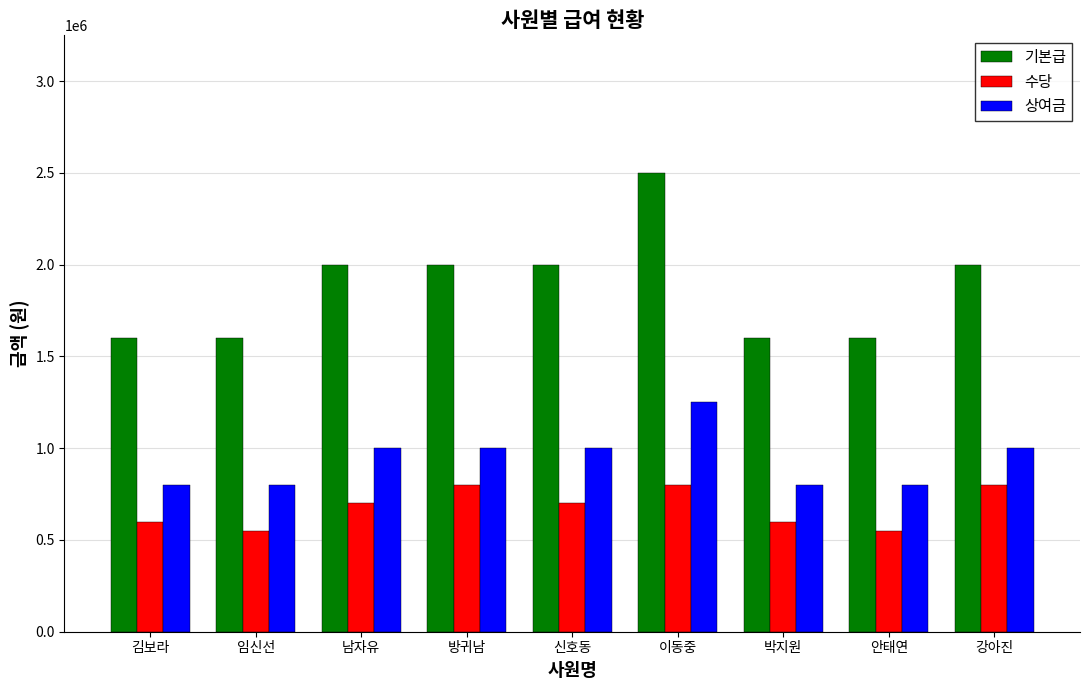

Reading left to right, list all the values displayed in this chart.

기본급: 1600000	1600000	2000000	2000000	2000000	2500000	1600000	1600000	2000000
수당: 600000	550000	700000	800000	700000	800000	600000	550000	800000
상여금: 800000	800000	1000000	1000000	1000000	1250000	800000	800000	1000000